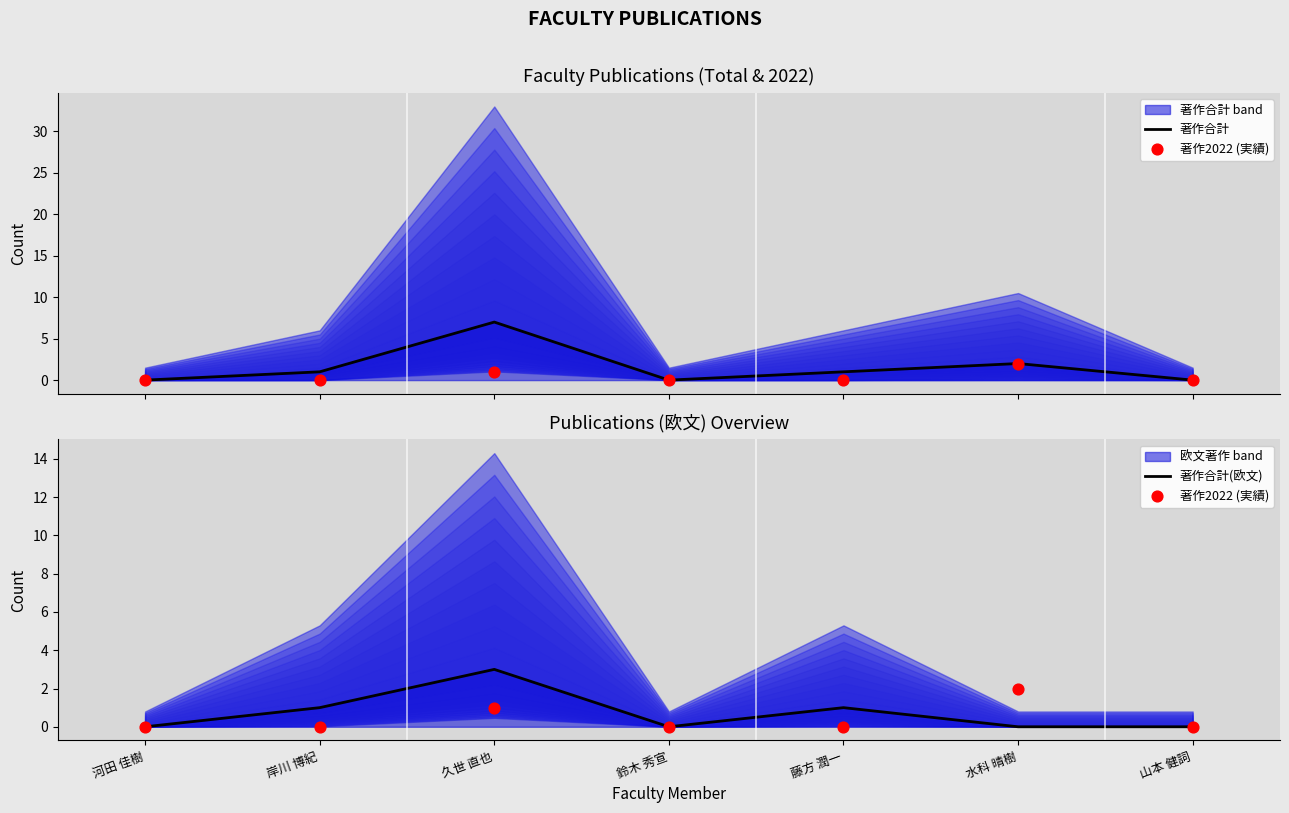

At which category is the sum across all series the highest?

久世 直也